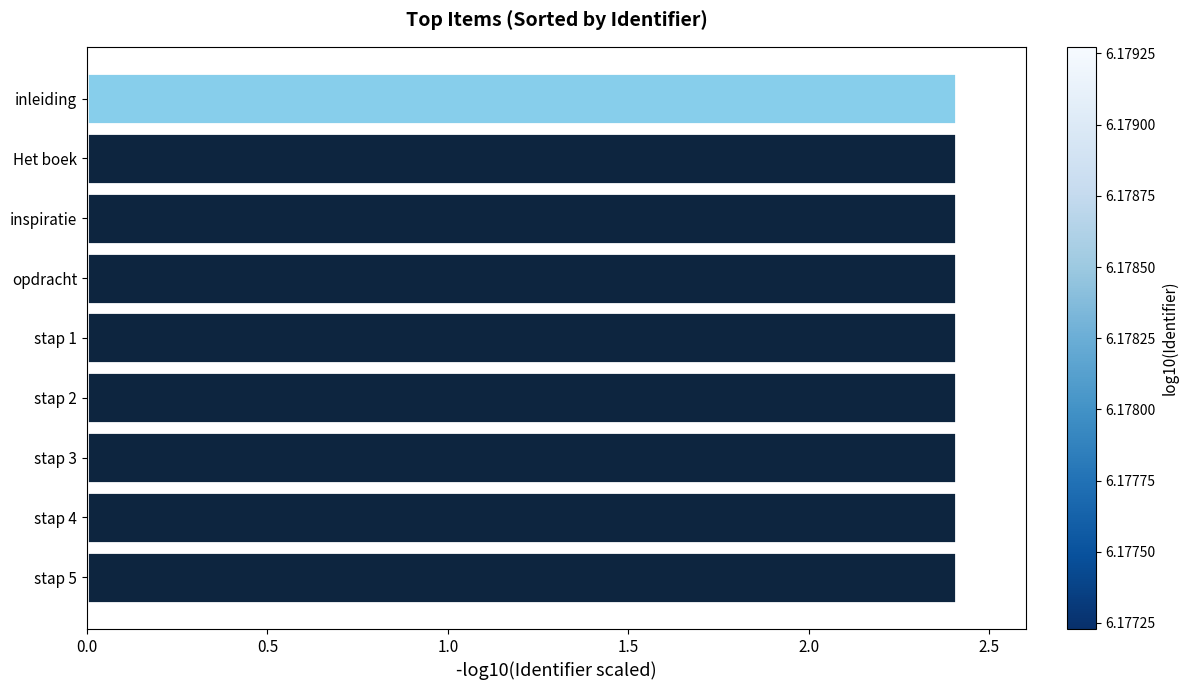

The chart shows a value of 1.5 at stap 1. True or false?

False